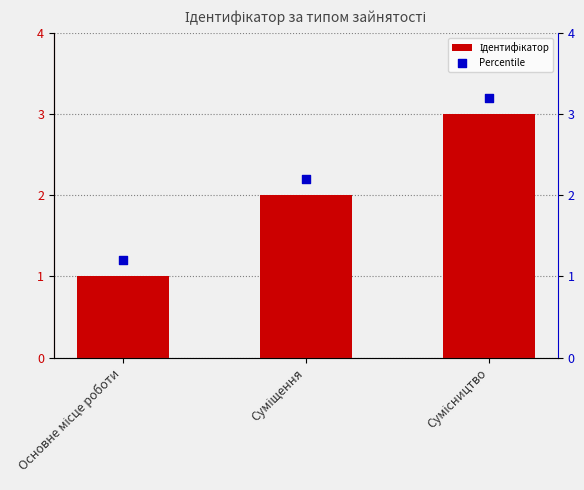

Which series reaches the minimum Y coordinate?

Ідентифікатор